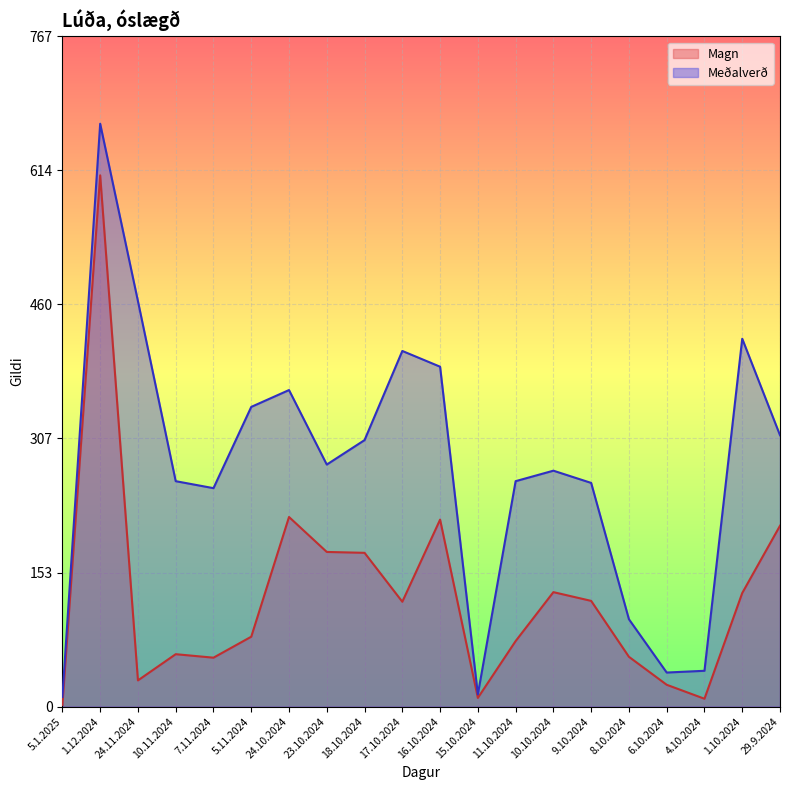

What is the label of the 11th point from the right?

17.10.2024